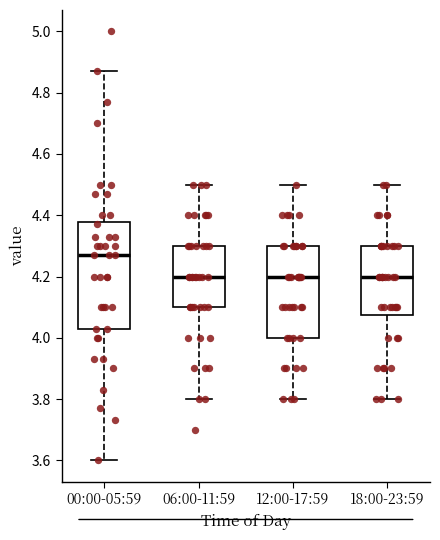

Reading left to right, read every box against the y-axis: the position of its median line, the range the box covers, and the ends of its whiskers. The values are not printed on the chart, so give them approximately, as read against the axis.

00:00-05:59: median 4.28, box 4.04 to 4.38, whiskers 3.60 to 4.88
06:00-11:59: median 4.20, box 4.10 to 4.30, whiskers 3.80 to 4.50
12:00-17:59: median 4.20, box 4.00 to 4.30, whiskers 3.80 to 4.50
18:00-23:59: median 4.20, box 4.08 to 4.30, whiskers 3.80 to 4.50